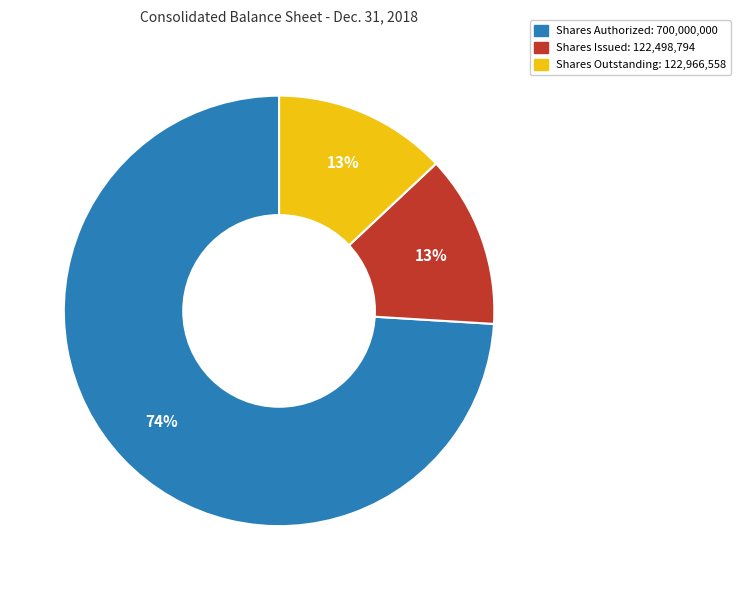

To the nearest percent, what is the average slice percentage?

33%